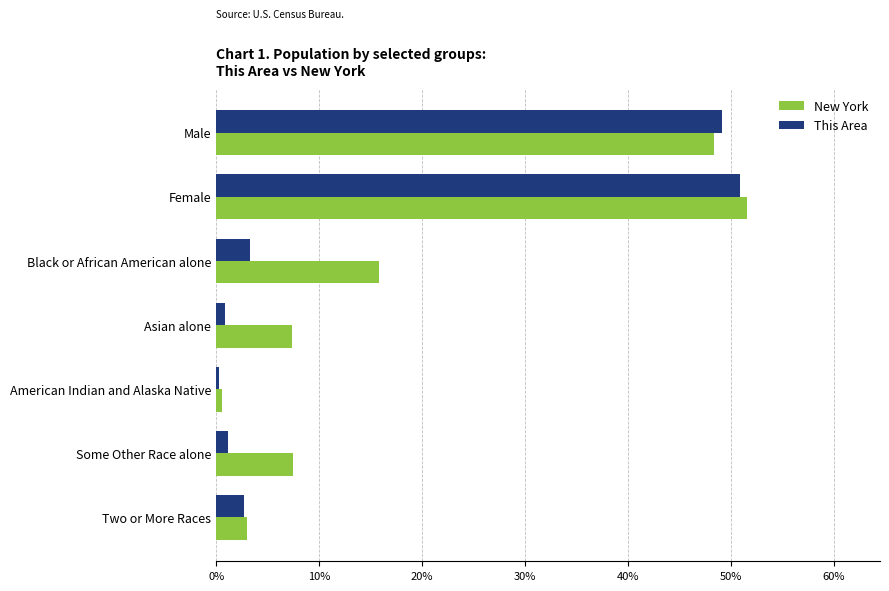

Which series has the largest range (max minus min)?

New York